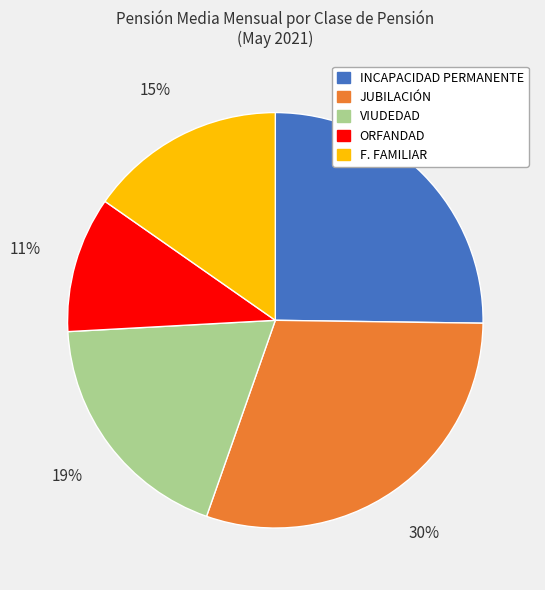

To the nearest percent, what percentage of the pie is JUBILACIÓN?

30%